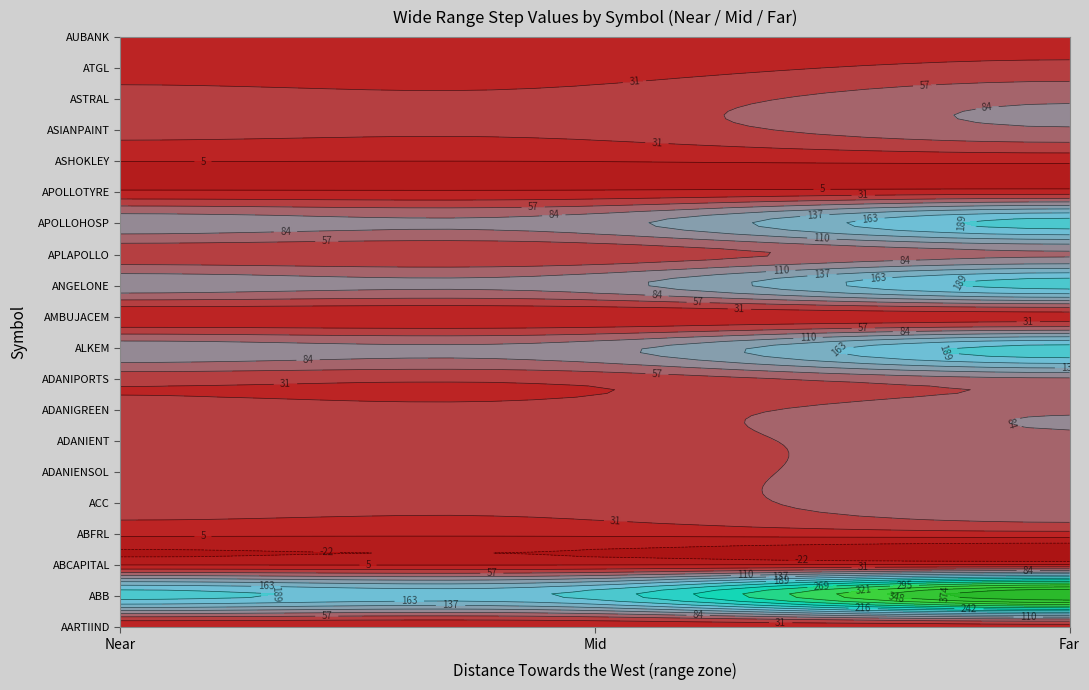

The ADANIENSOL series shows 22 at Near. True or false?

False